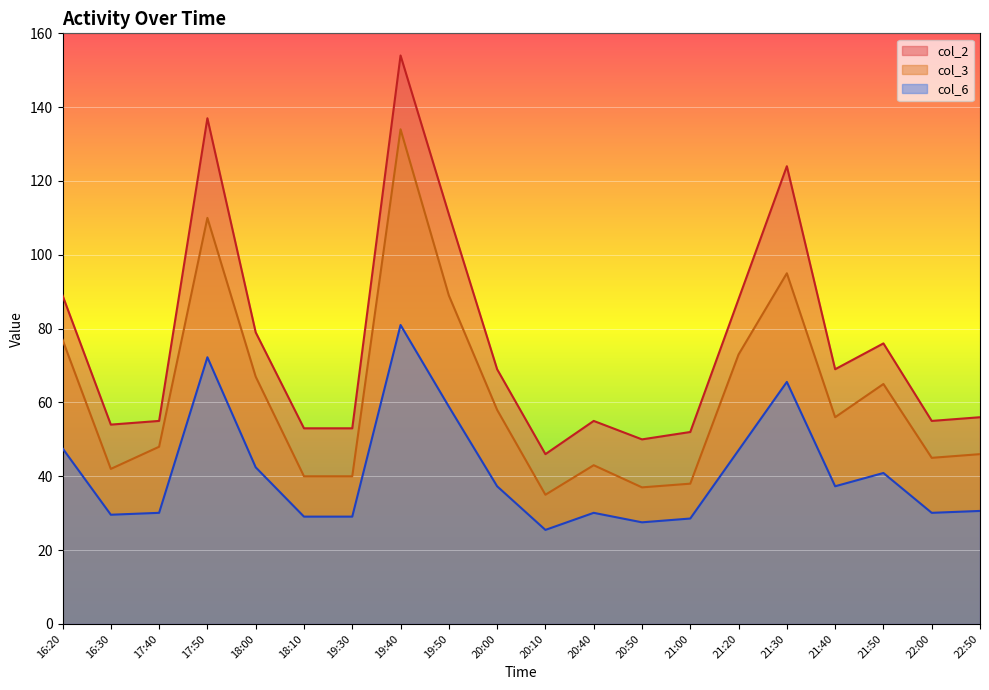

The value of col_6 at 21:30 is 65.6. True or false?

True